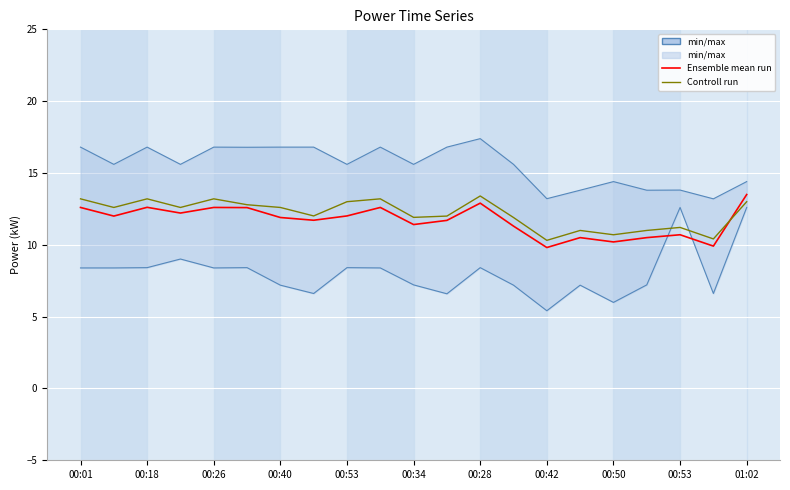

True or false: Controll run and Ensemble mean run cross at least once.

True